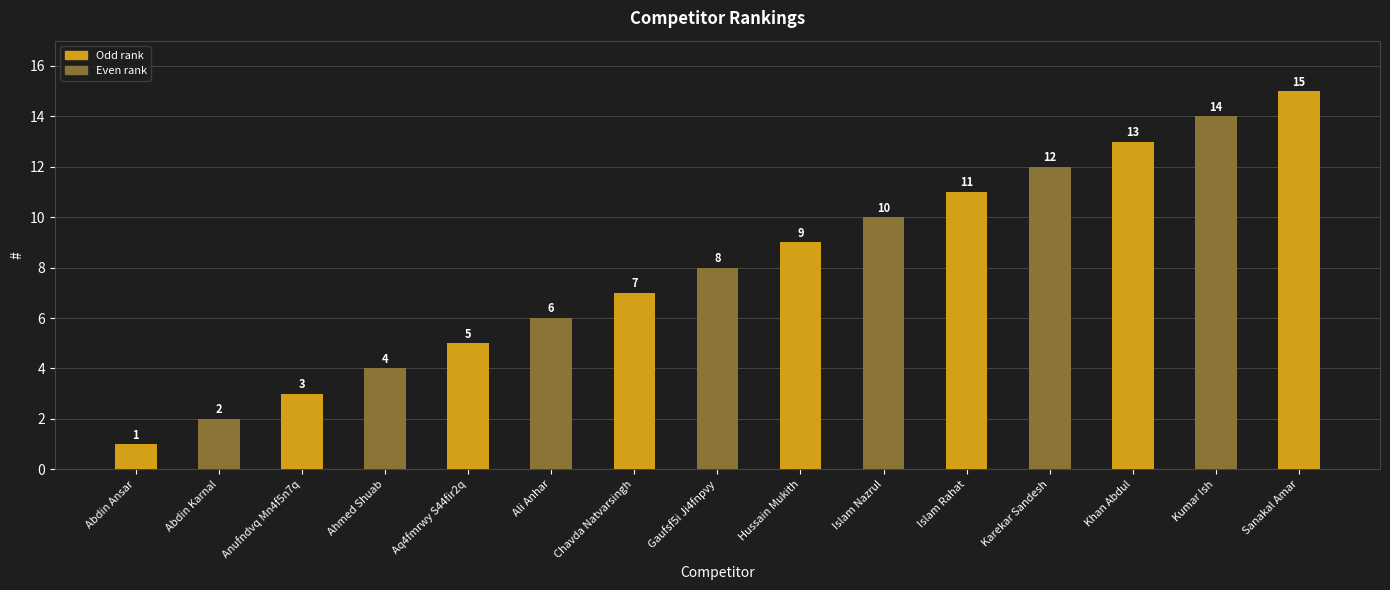

Where is the data nearest to the value 8?

Gaufsf5i Ji4fnpvy